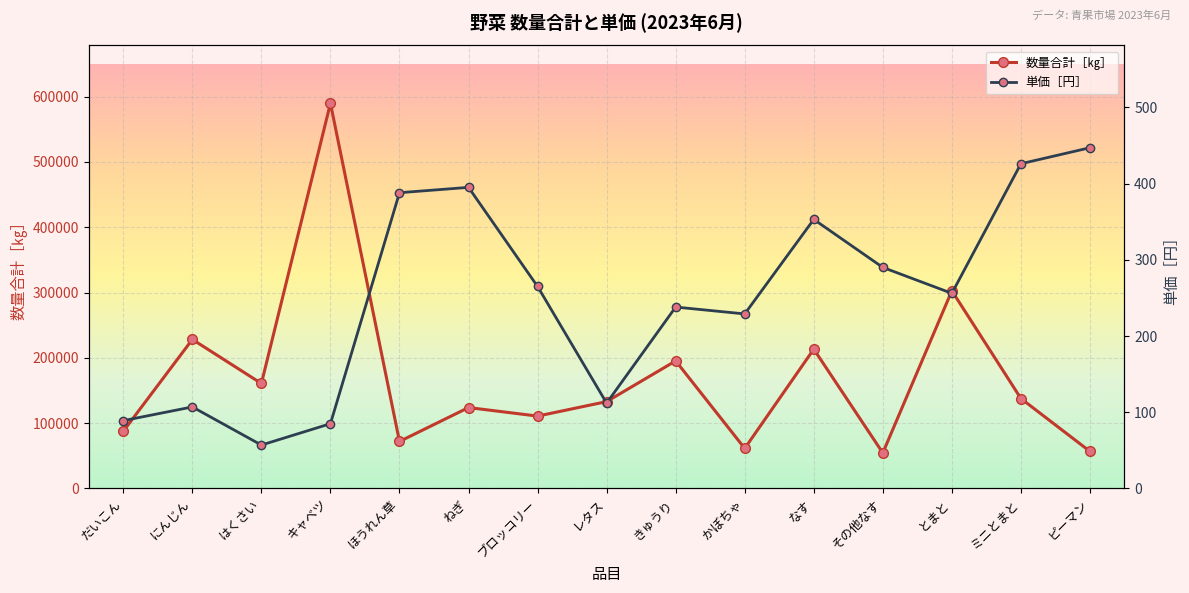

What is the difference between the maximum and minimum values in the 単価［円］ series?

390